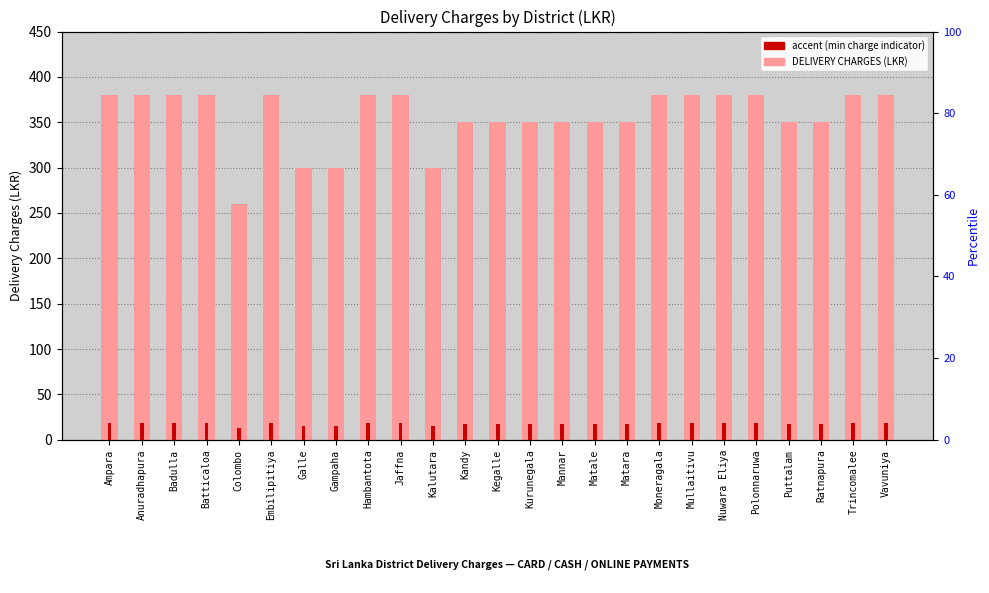

What is the maximum value shown in the chart?

380.0